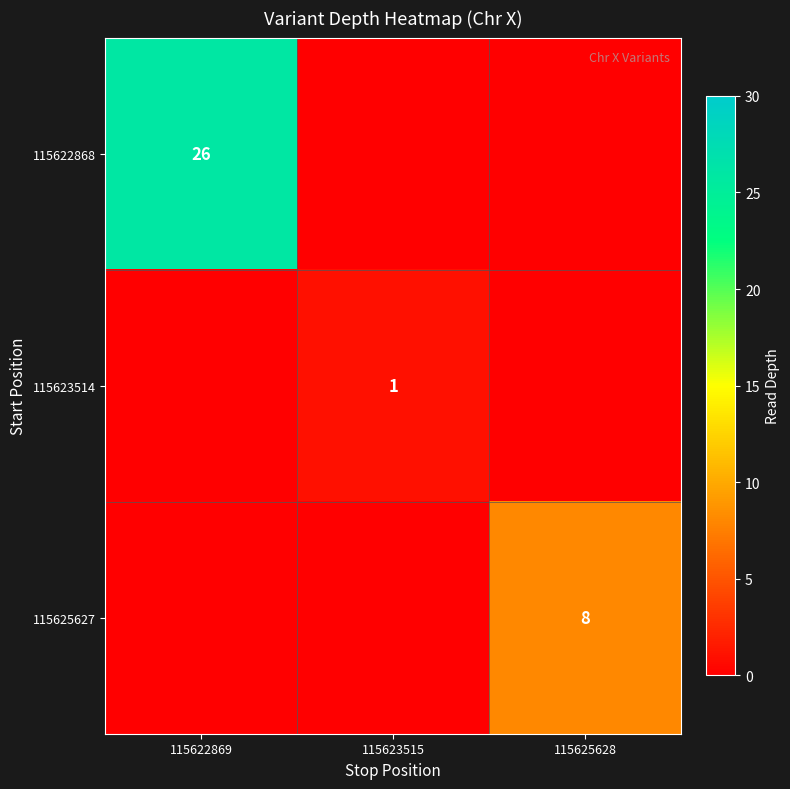

How many categories are shown in the chart?

3